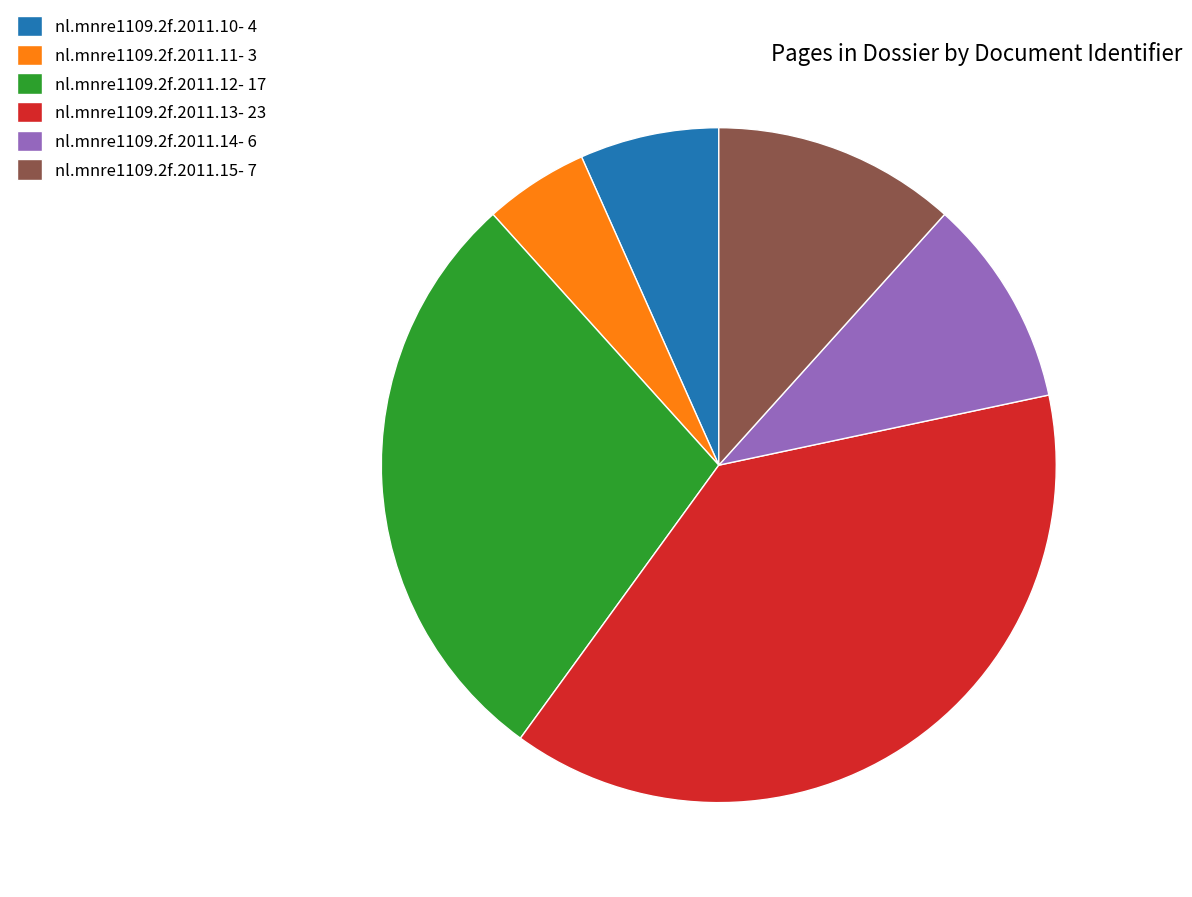

Do nl.mnre1109.2f.2011.11- 3 and nl.mnre1109.2f.2011.14- 6 together represent more than half of the pie?

No